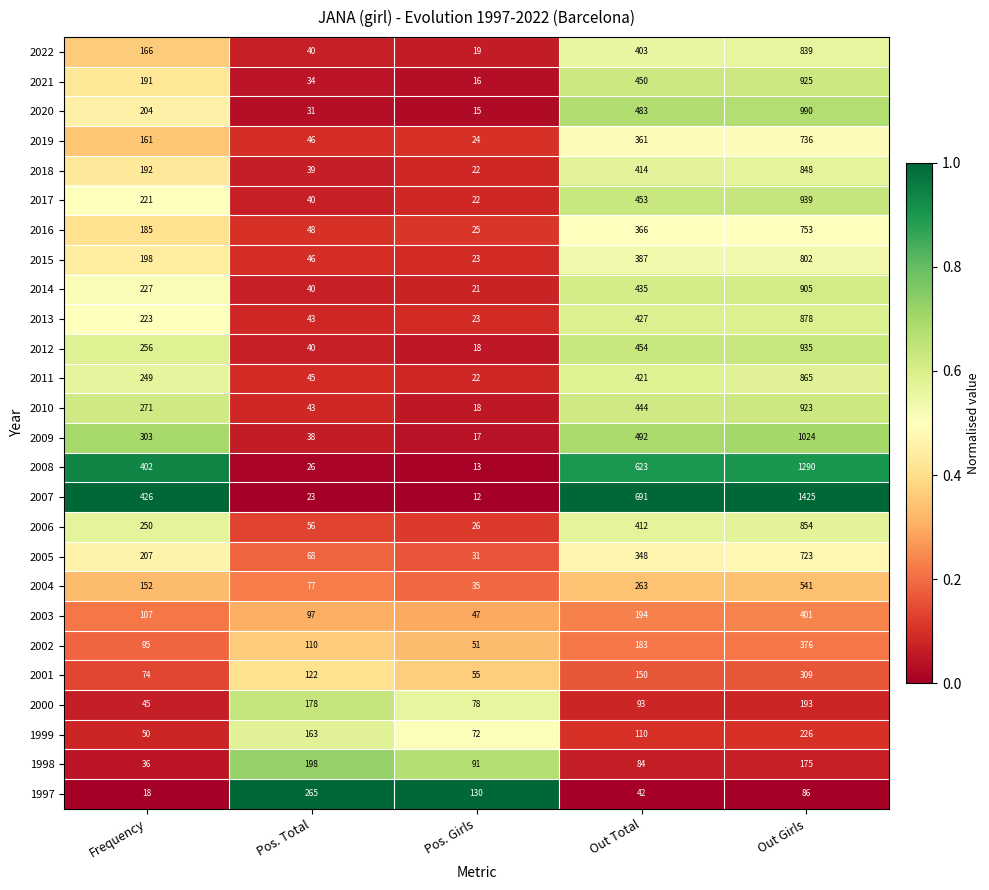

What is the difference between the maximum and minimum values in the 2000 series?

148